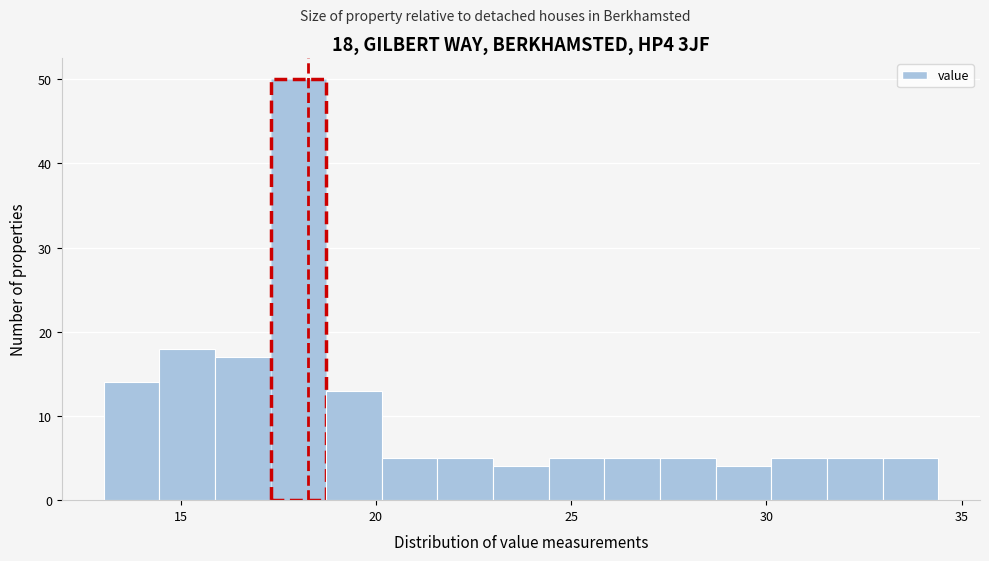

Around what value on the x-axis is the tallest bar? Give the approximate position of its centre, as read against the axis.

18.0